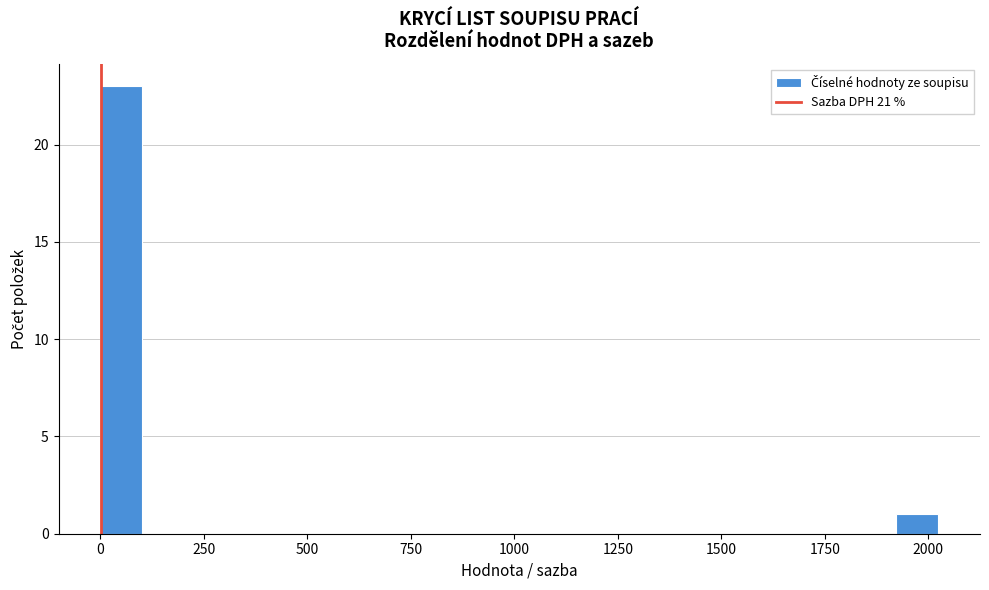

Around what value on the x-axis is the tallest bar? Give the approximate position of its centre, as read against the axis.

50